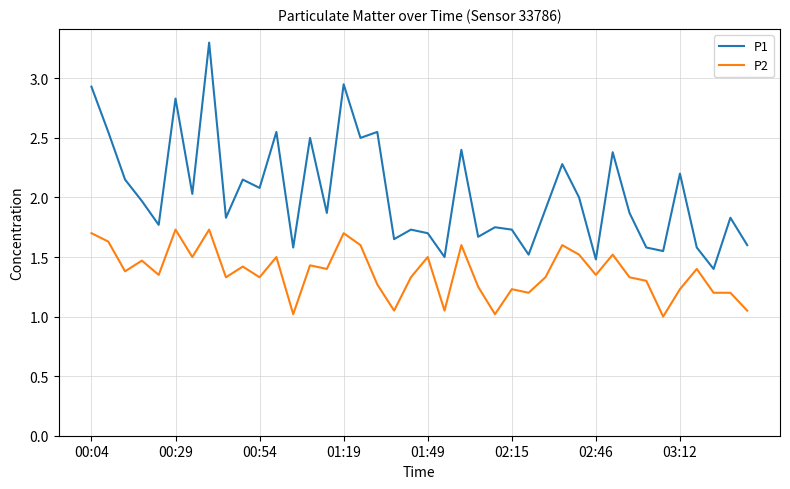

How many lines are shown in the chart?

2